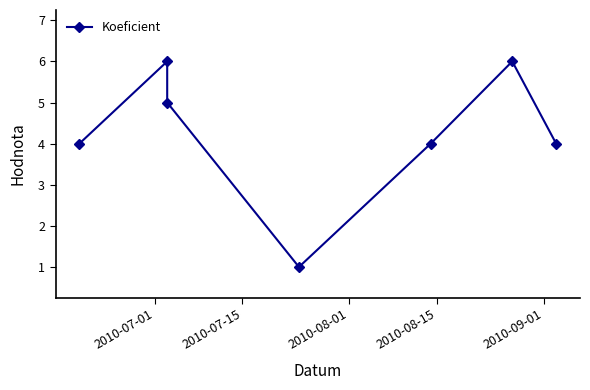

How many interior local valleys (lower than both neighbors) does the data have?

1